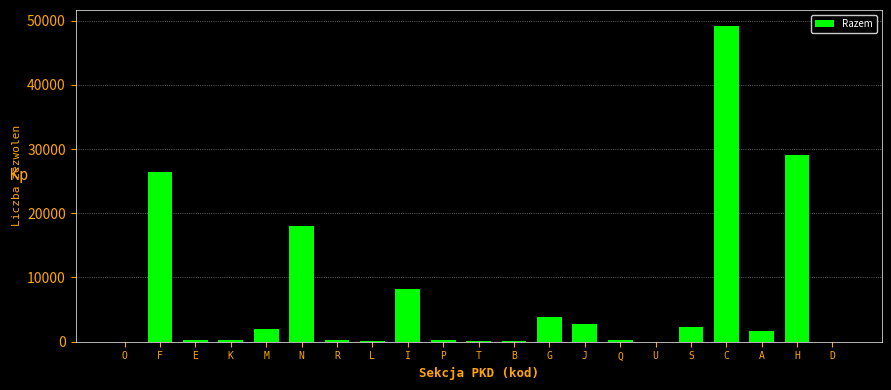

What is the approximate value at A?

1709